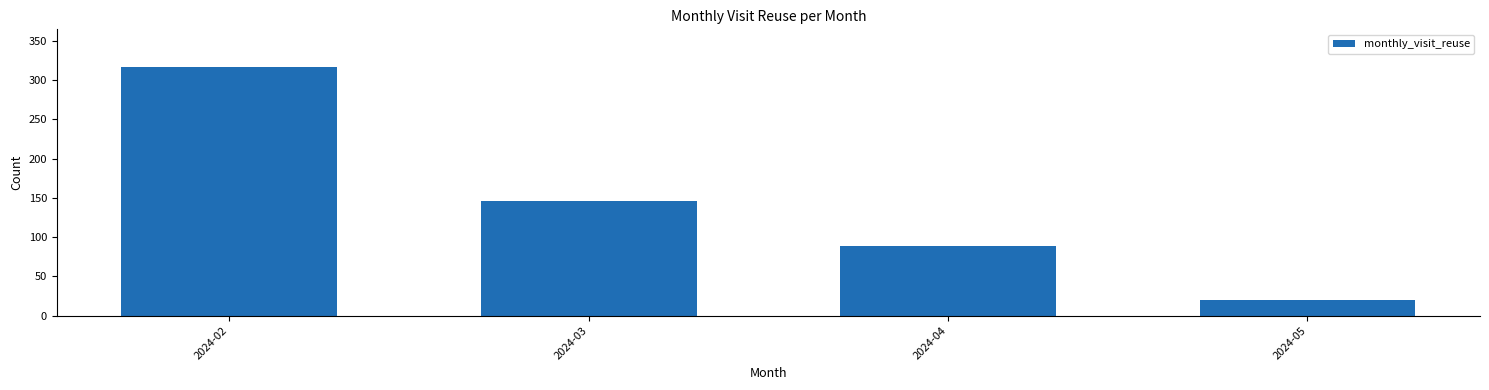

What is the ratio of the value at 2024-05 to the value at 2024-02?

0.1